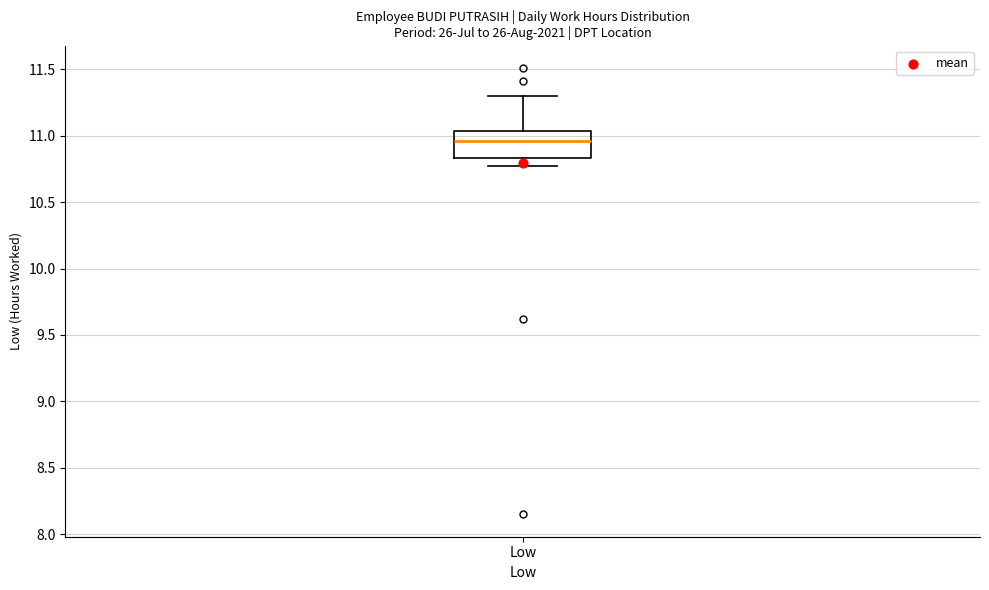

Read this box plot against the y-axis: the position of the median line, the range covered by the box, and the ends of both whiskers. The values are not printed on the chart, so give them approximately, as read against the axis.

median 10.95, box 10.85 to 11.05, whiskers 10.75 to 11.30